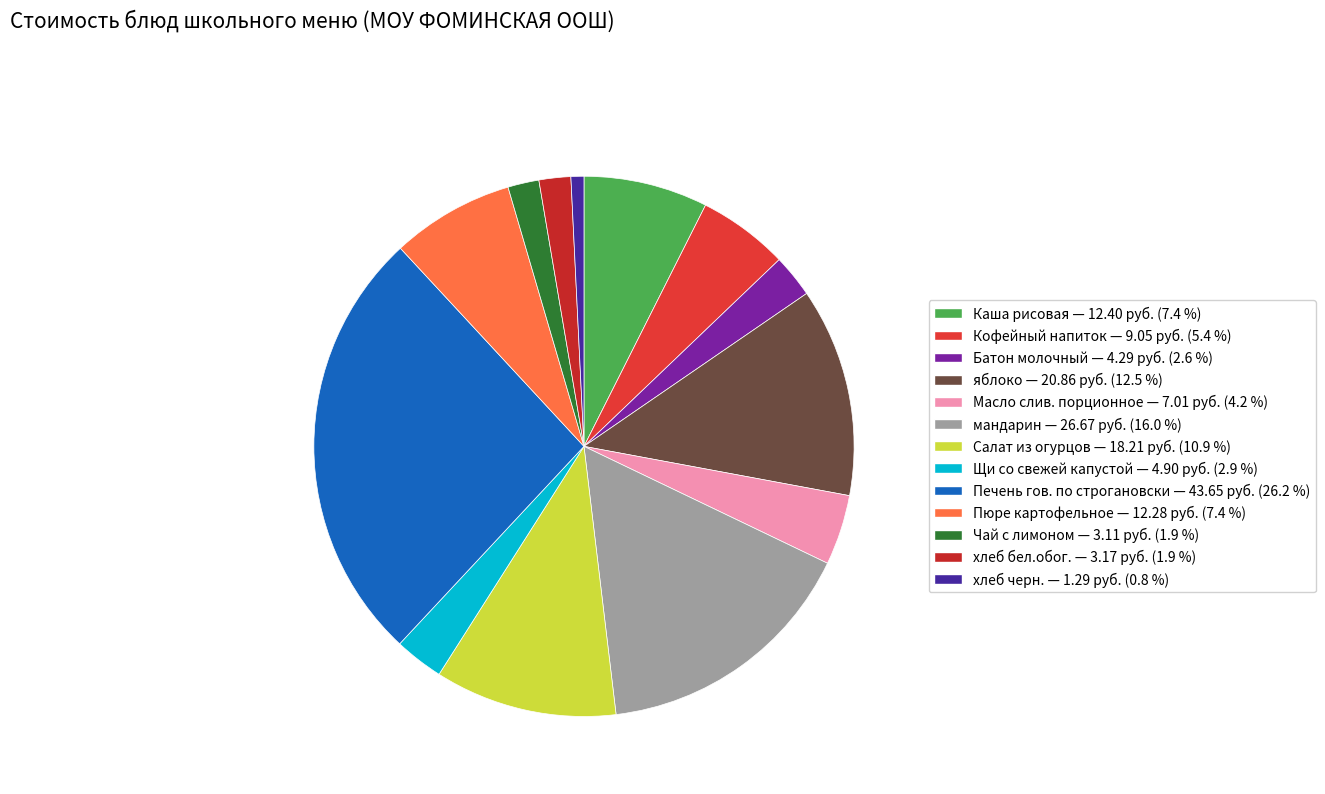

Which slice is the largest?

Печень гов. по строгановски